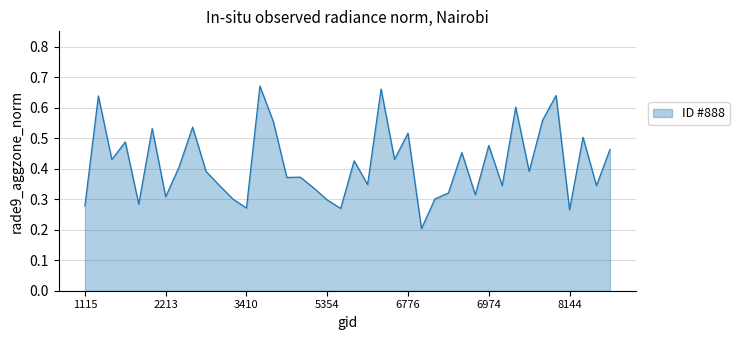

What is the difference between the second highest and minimum values?

0.5